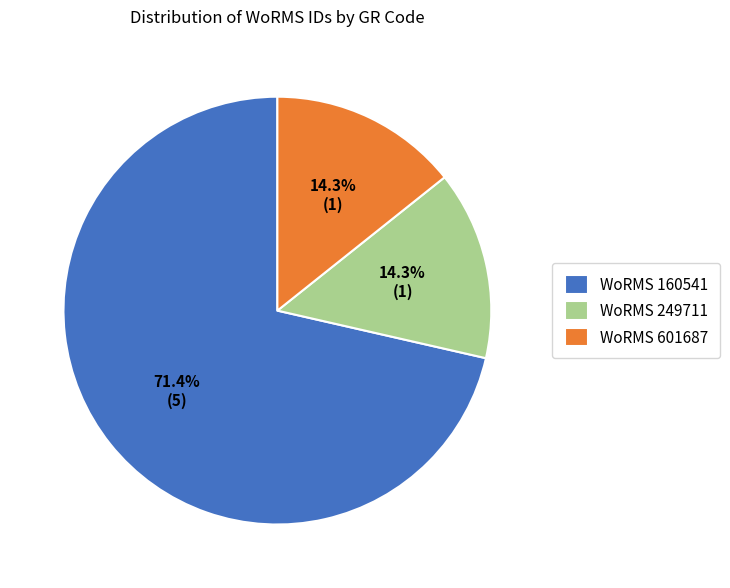

How much of the chart is everything except WoRMS 160541?

28.6%